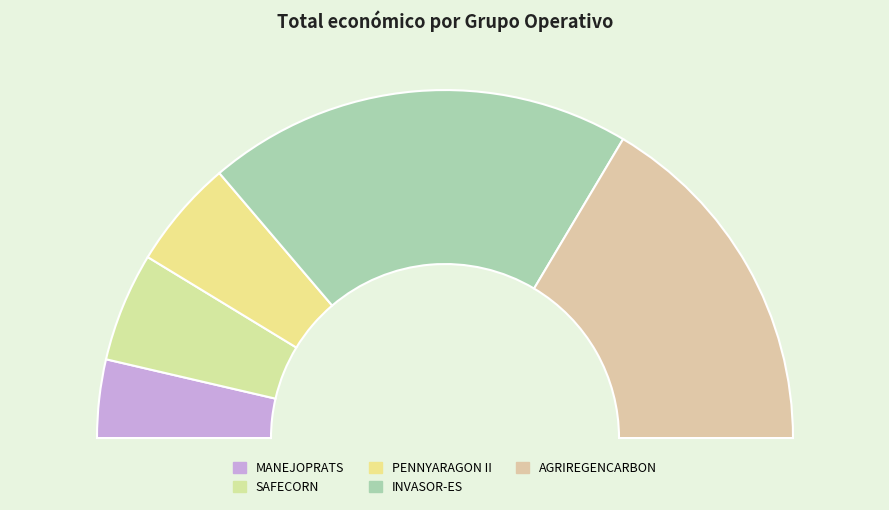

Do SAFECORN and MANEJOPRATS together represent more than half of the pie?

No